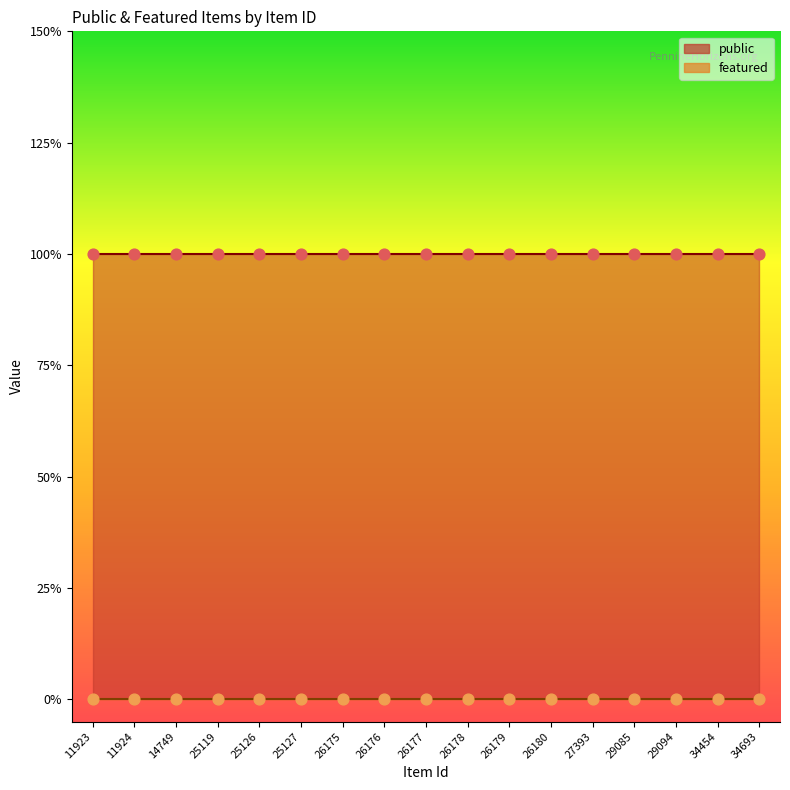

Which series contains the highest Y value?

public